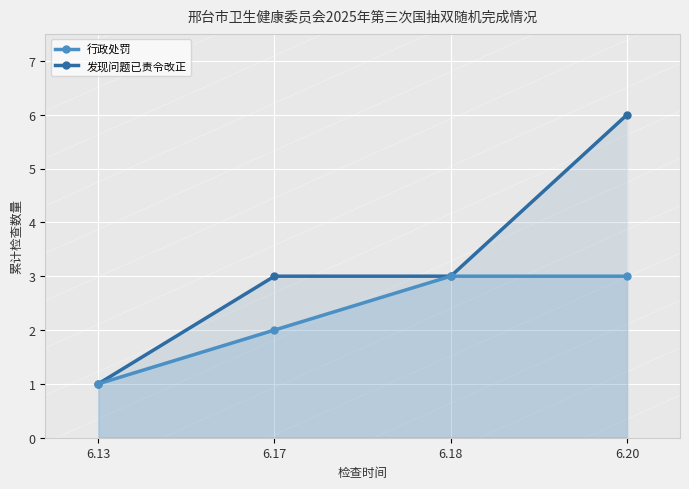

List the series in order of their peak value, lowest first.

行政处罚, 发现问题已责令改正